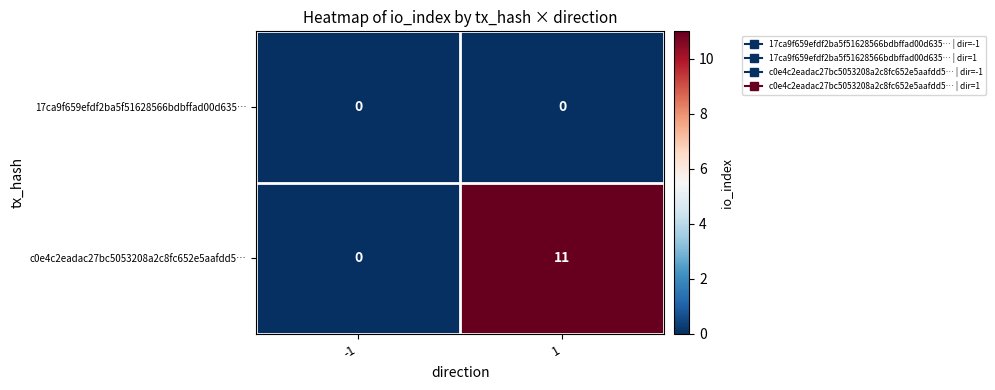

Count the number of data series in this chart.

2